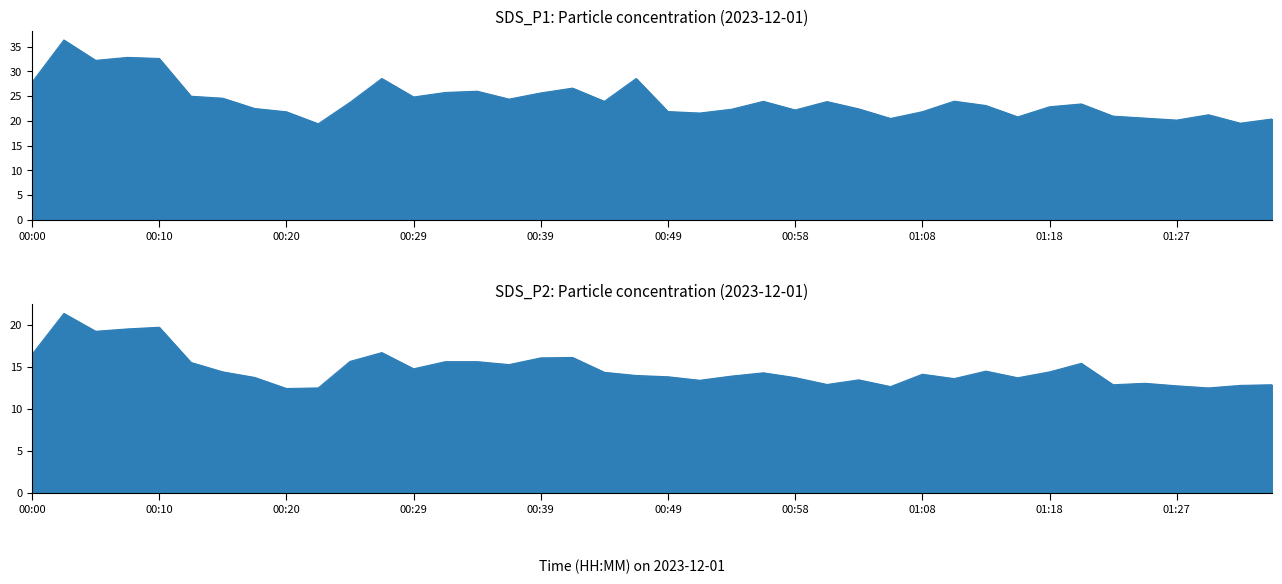

Rank the series by their average value, from lowest to highest.

SDS_P2, SDS_P1